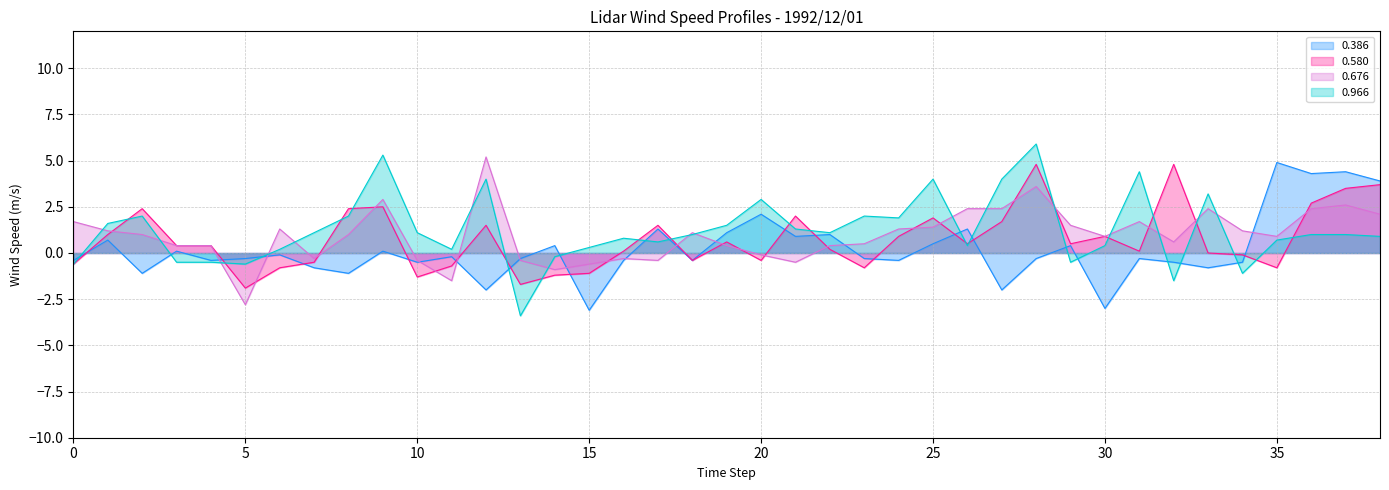

What is the difference between the 0.966 values at 20 and 35?

2.2